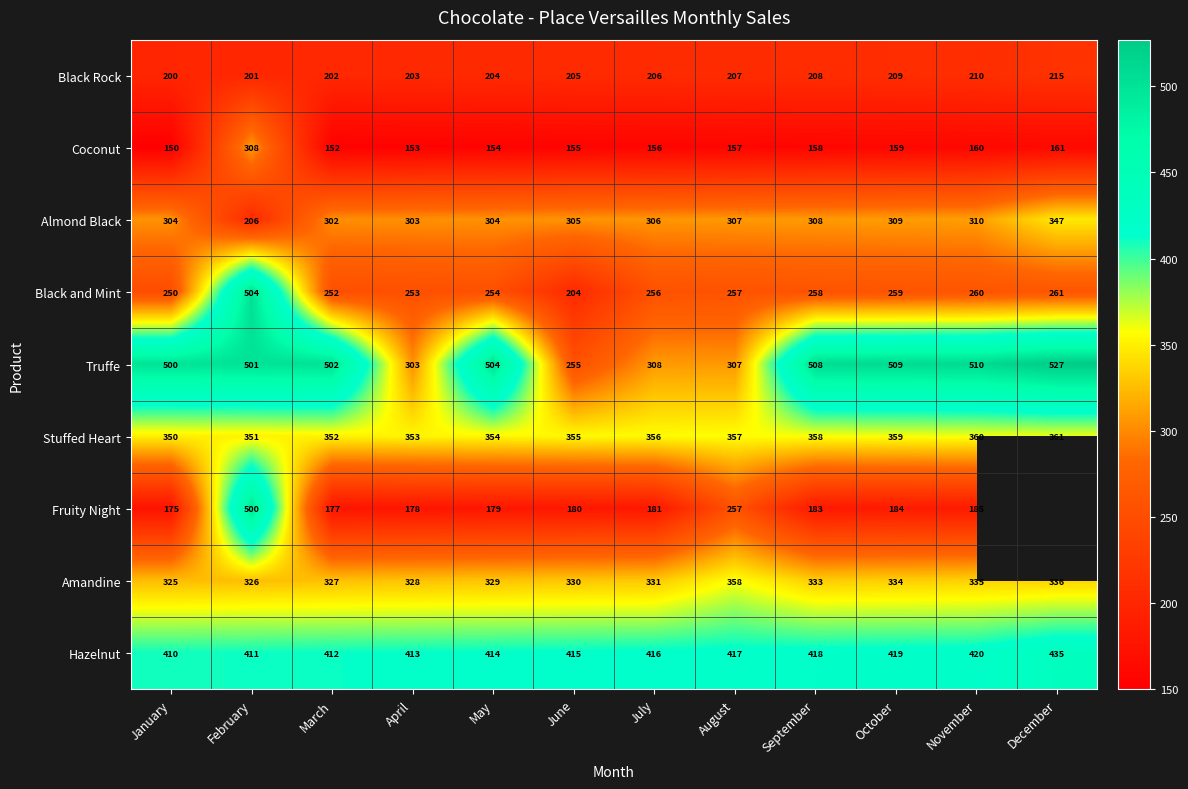

At which label is Truffe closest to 391?

July